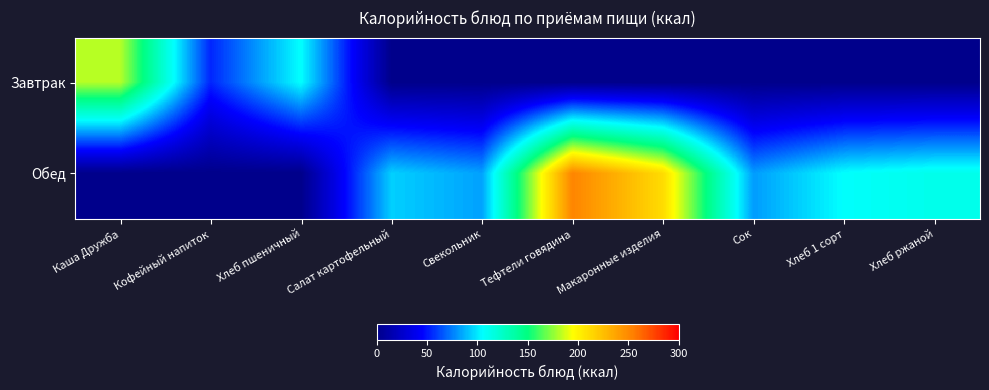

At Кофейный напиток, list the series in order from smallest to largest.

Обед, Завтрак